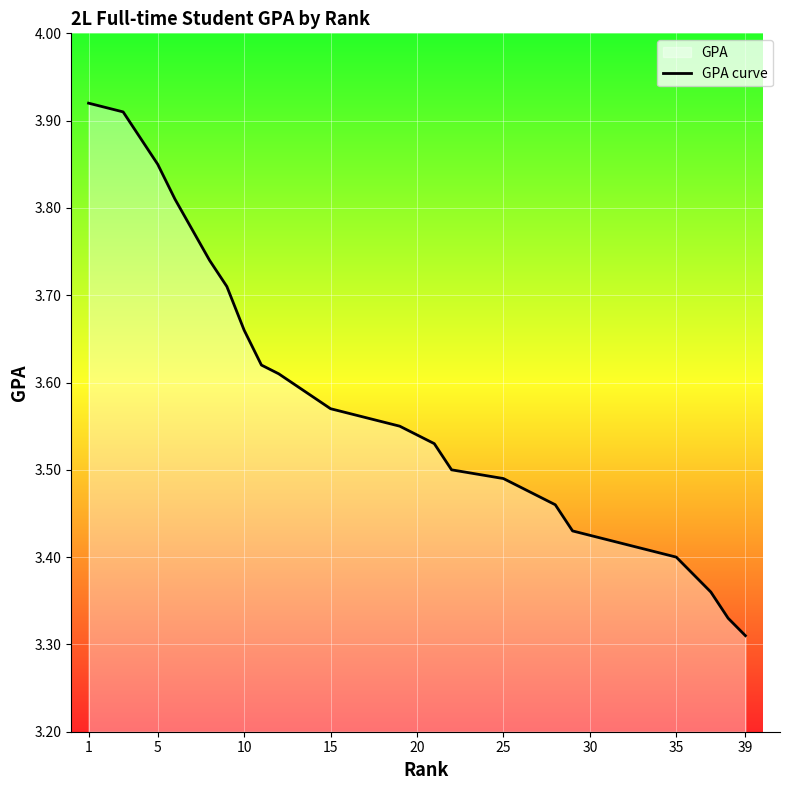

What is the difference between the second highest and minimum values?

0.6